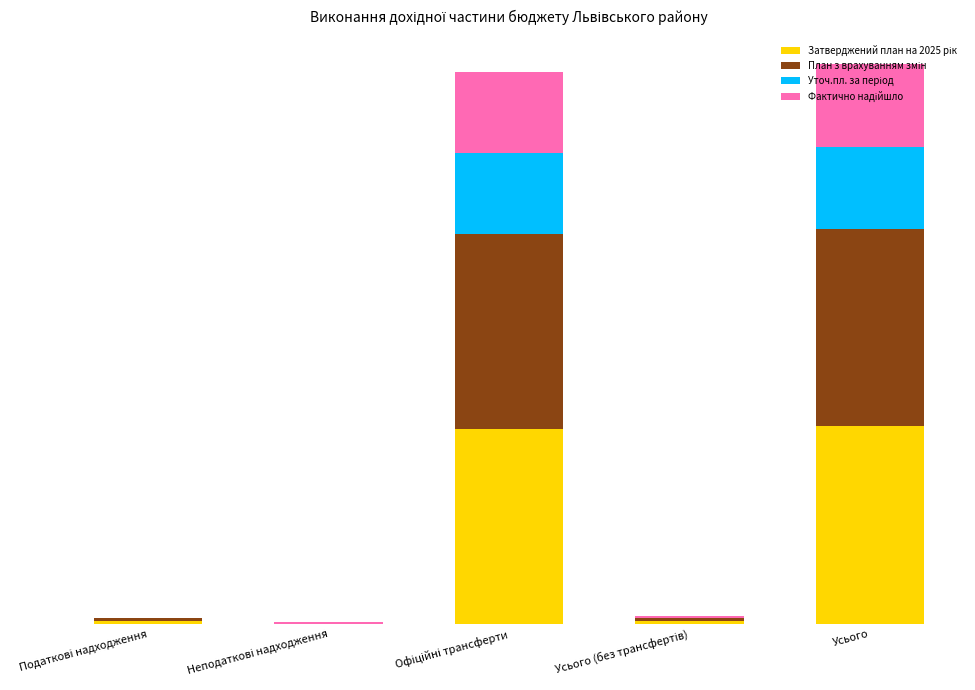

List the labels in order of Затверджений план на 2025 рік value, smallest first.

Неподаткові надходження, Податкові надходження, Усього (без трансфертів), Офіційні трансферти, Усього